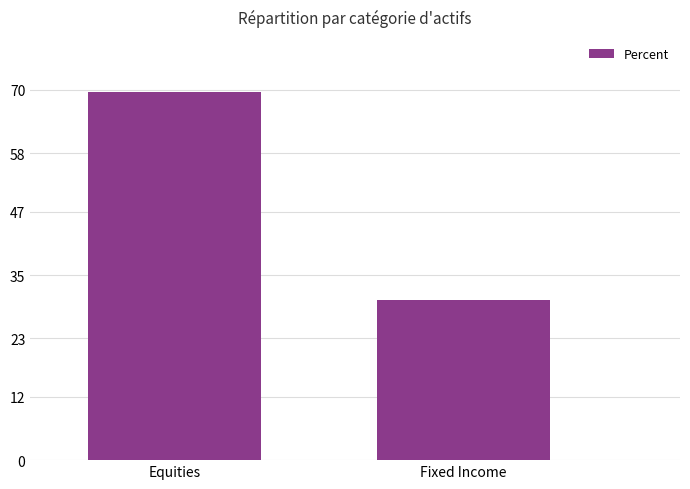

What is the average value?

50.0